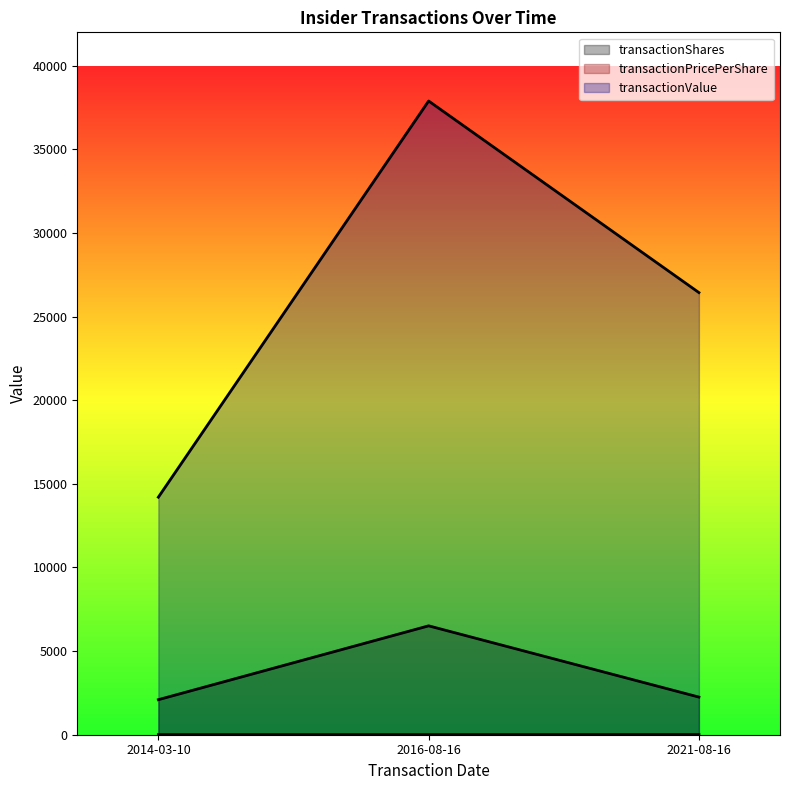

At which label does transactionShares line first exceed 2250?

2016-08-16